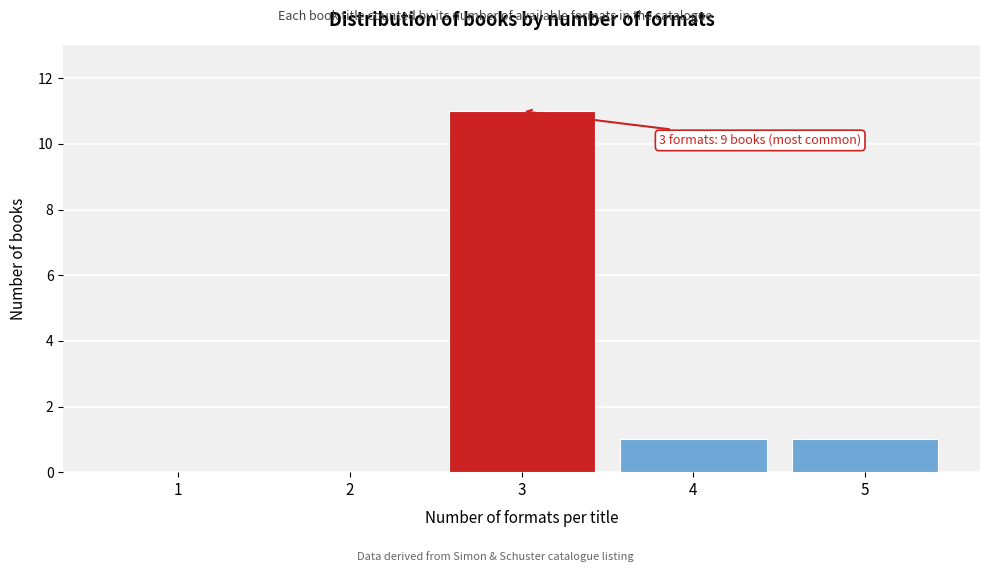

The chart shows a value of 5 at 1. True or false?

False